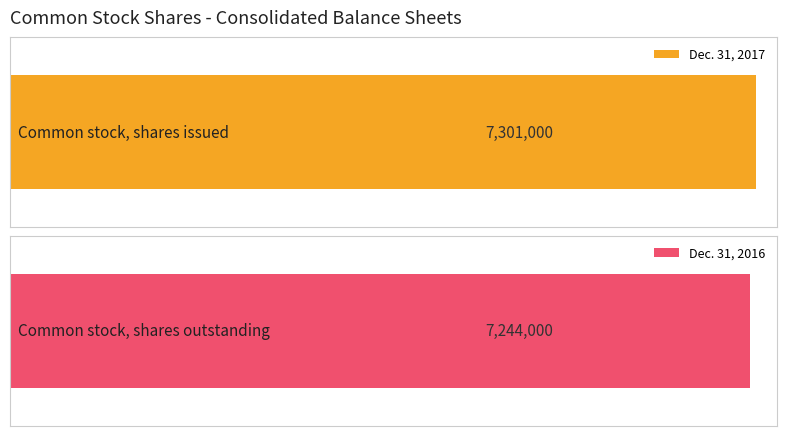

What is the minimum value for Dec. 31, 2016?

7244000